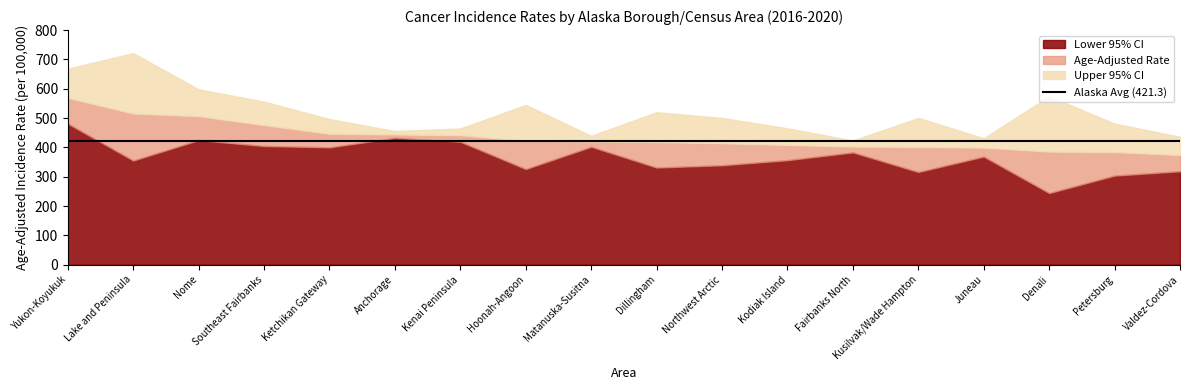

What is the spread (max minus min) of values at Petersburg?

177.4